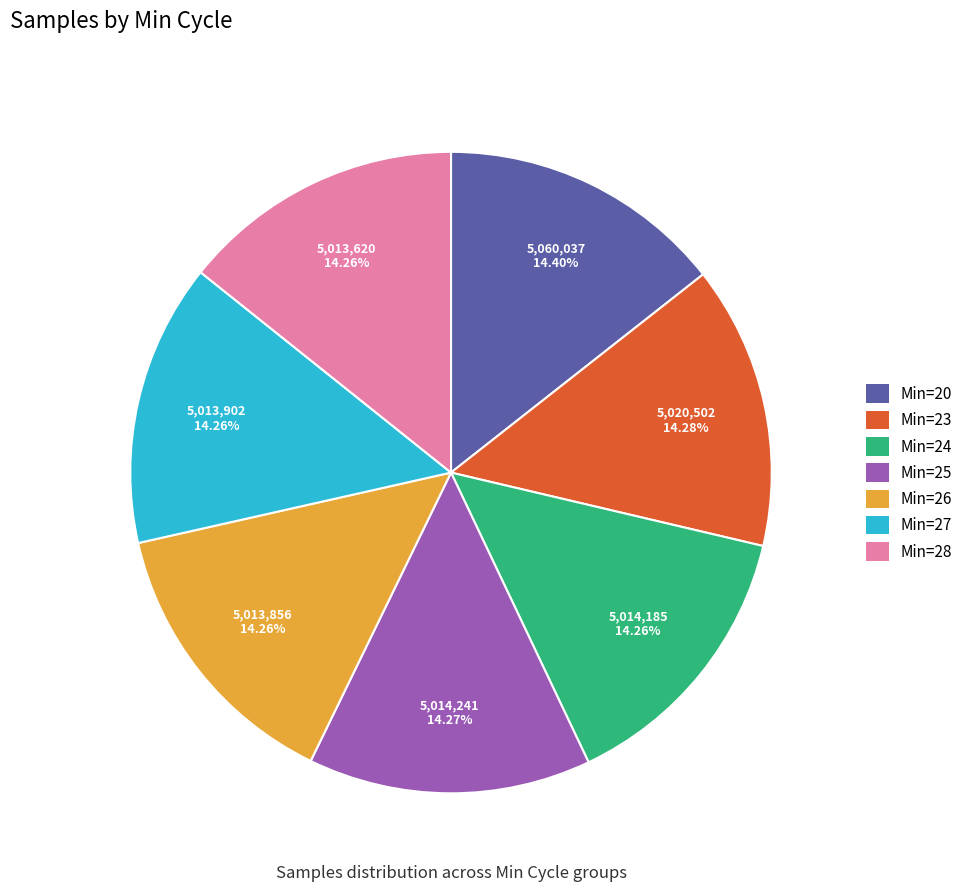

Does Min=24 represent more than half of the total?

No